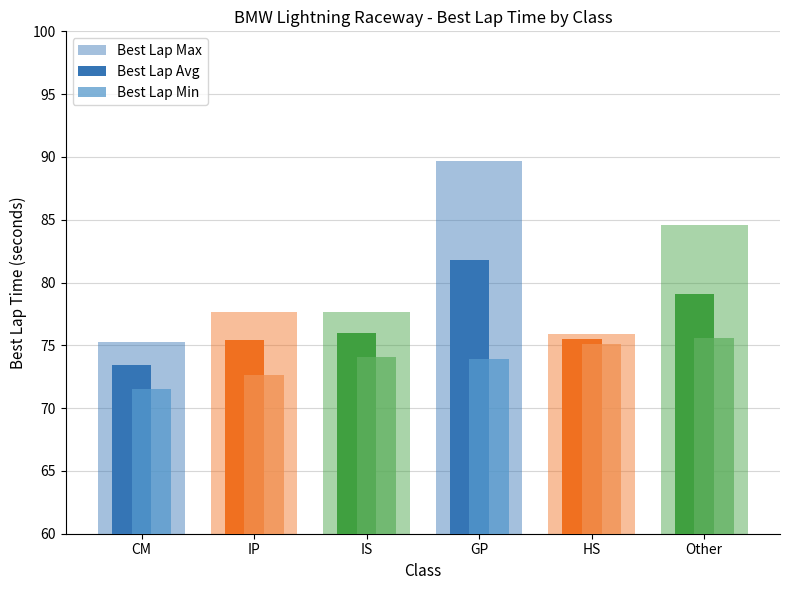

Are the bars grouped side by side (vs. stacked)?

Yes